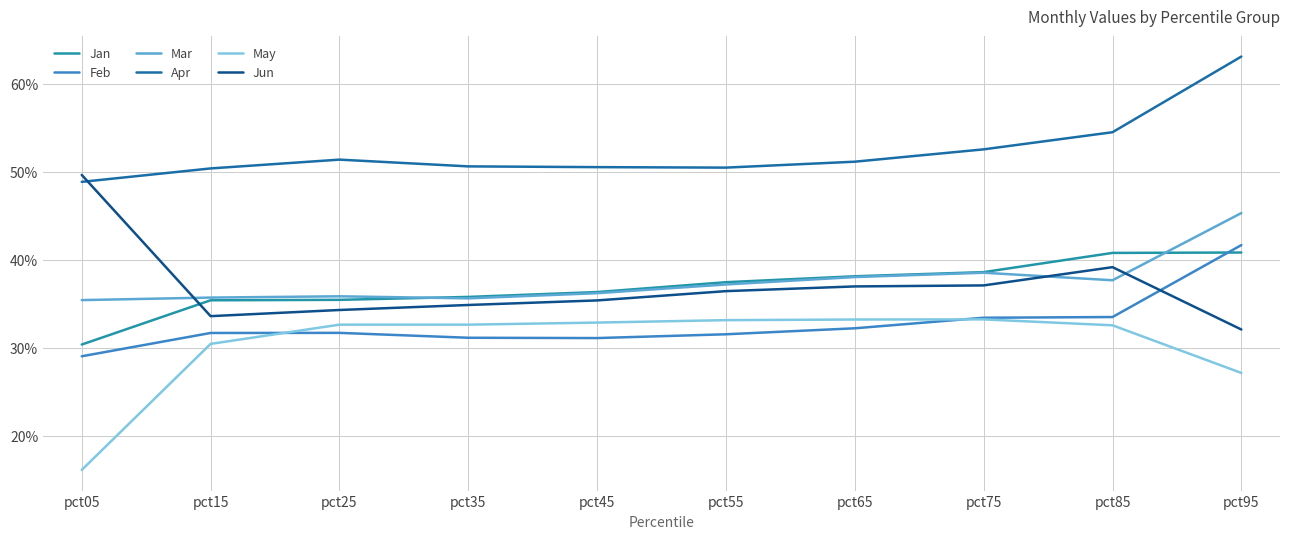

Reading left to right, list all the values displayed in this chart.

Jan: pct05=0.3	pct15=0.4	pct25=0.4	pct35=0.4	pct45=0.4	pct55=0.4	pct65=0.4	pct75=0.4	pct85=0.4	pct95=0.4
Feb: pct05=0.3	pct15=0.3	pct25=0.3	pct35=0.3	pct45=0.3	pct55=0.3	pct65=0.3	pct75=0.3	pct85=0.3	pct95=0.4
Mar: pct05=0.4	pct15=0.4	pct25=0.4	pct35=0.4	pct45=0.4	pct55=0.4	pct65=0.4	pct75=0.4	pct85=0.4	pct95=0.5
Apr: pct05=0.5	pct15=0.5	pct25=0.5	pct35=0.5	pct45=0.5	pct55=0.5	pct65=0.5	pct75=0.5	pct85=0.5	pct95=0.6
May: pct05=0.2	pct15=0.3	pct25=0.3	pct35=0.3	pct45=0.3	pct55=0.3	pct65=0.3	pct75=0.3	pct85=0.3	pct95=0.3
Jun: pct05=0.5	pct15=0.3	pct25=0.3	pct35=0.3	pct45=0.4	pct55=0.4	pct65=0.4	pct75=0.4	pct85=0.4	pct95=0.3